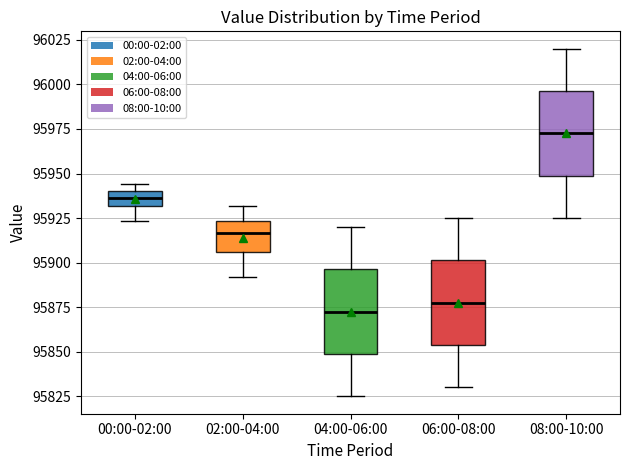

Reading left to right, transcribe this box plot: for each box, give where its median line is, the range the box spans, and where its two whiskers end, as read against the y-axis. The values are not printed on the chart, so give them approximately, as read against the axis.

00:00-02:00: median 95935, box 95930 to 95940, whiskers 95925 to 95945
02:00-04:00: median 95915, box 95905 to 95925, whiskers 95890 to 95930
04:00-06:00: median 95875, box 95850 to 95895, whiskers 95825 to 95920
06:00-08:00: median 95880, box 95855 to 95900, whiskers 95830 to 95925
08:00-10:00: median 95975, box 95950 to 95995, whiskers 95925 to 96020